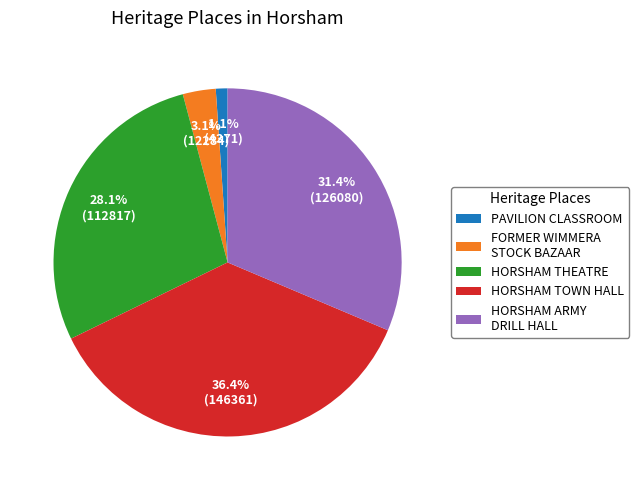

Is there a majority slice in this chart?

No